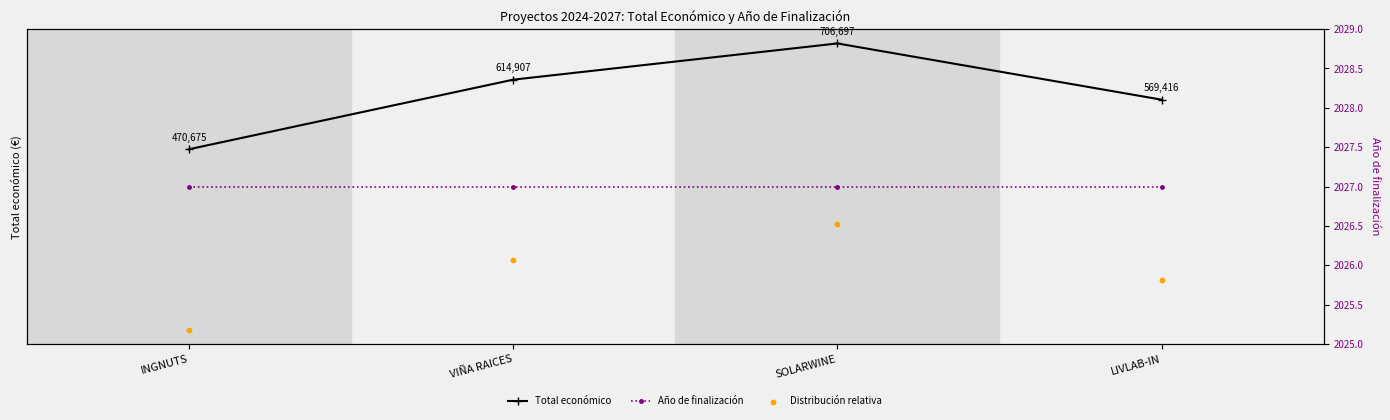

Which series has the largest total across all categories?

Total económico